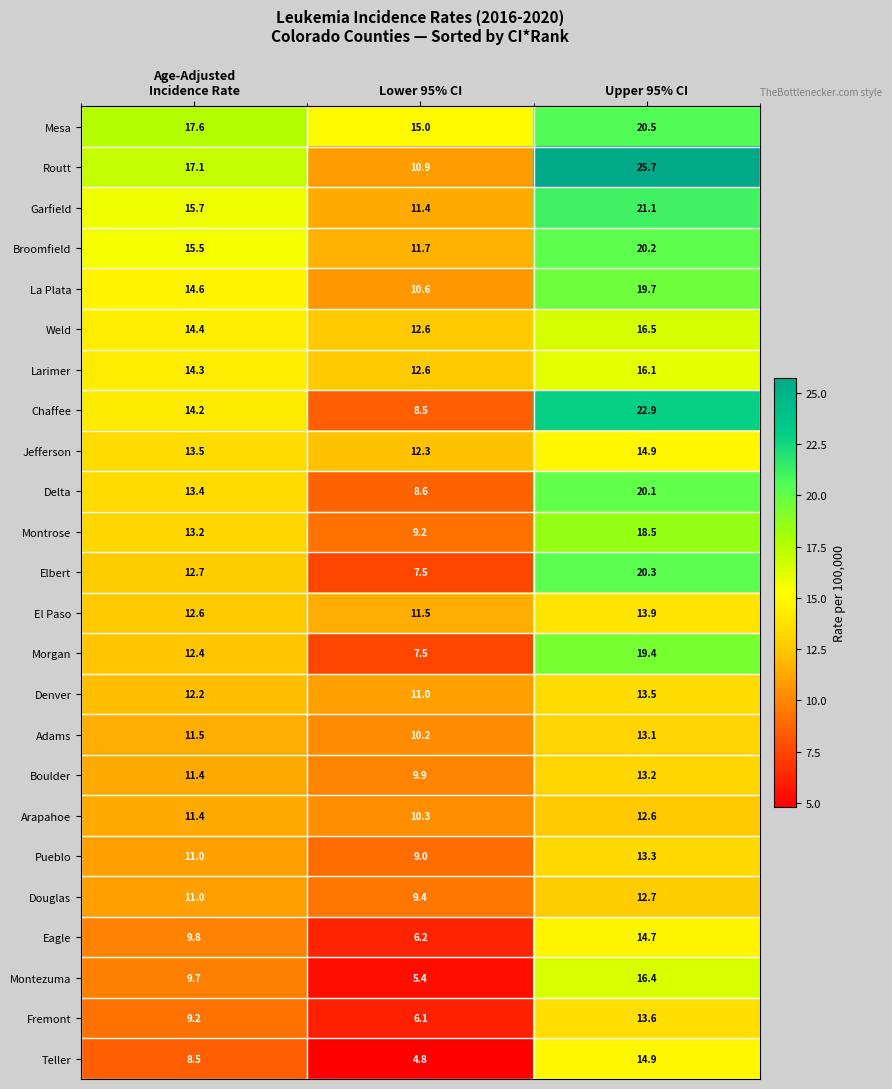

At which category does the chart reach its peak across all series?

Upper 95% CI